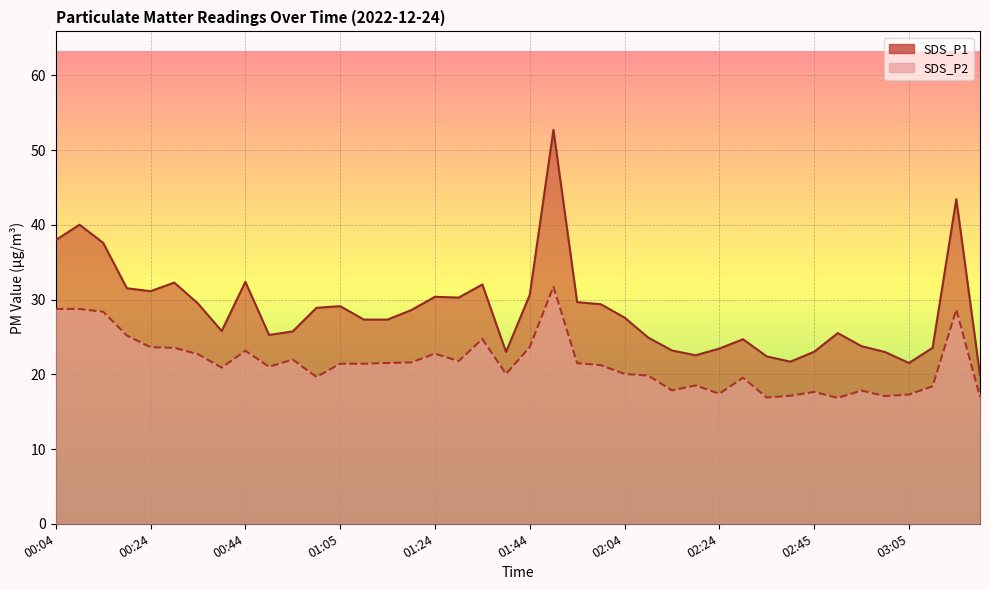

What is the average value of the SDS_P1 series?

28.6